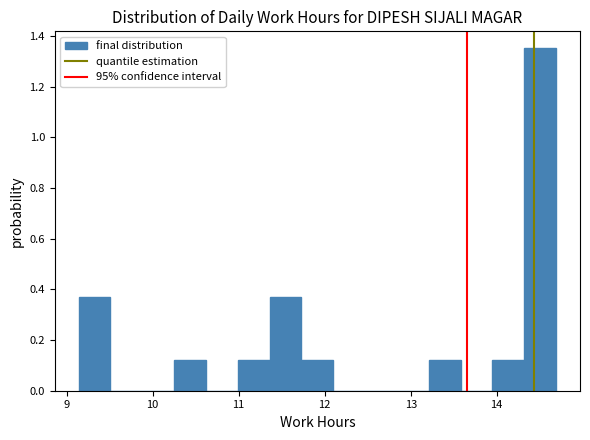

Read against the x-axis, roughly where is the centre of the tallest bar?

14.5